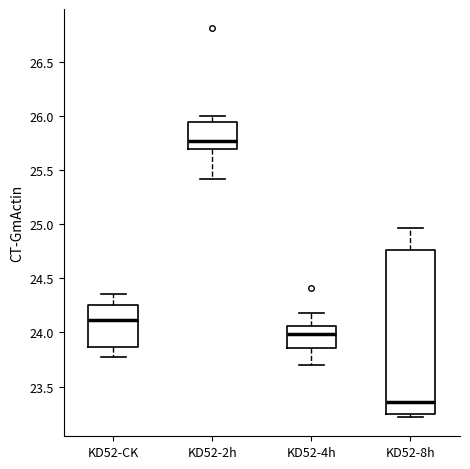

Reading left to right, read every box against the y-axis: the position of its median line, the range the box covers, and the ends of its whiskers. The values are not printed on the chart, so give them approximately, as read against the axis.

KD52-CK: median 24.10, box 23.85 to 24.25, whiskers 23.80 to 24.35
KD52-2h: median 25.75, box 25.70 to 25.95, whiskers 25.40 to 26.00
KD52-4h: median 24.00, box 23.85 to 24.05, whiskers 23.70 to 24.20
KD52-8h: median 23.35, box 23.25 to 24.75, whiskers 23.20 to 24.95